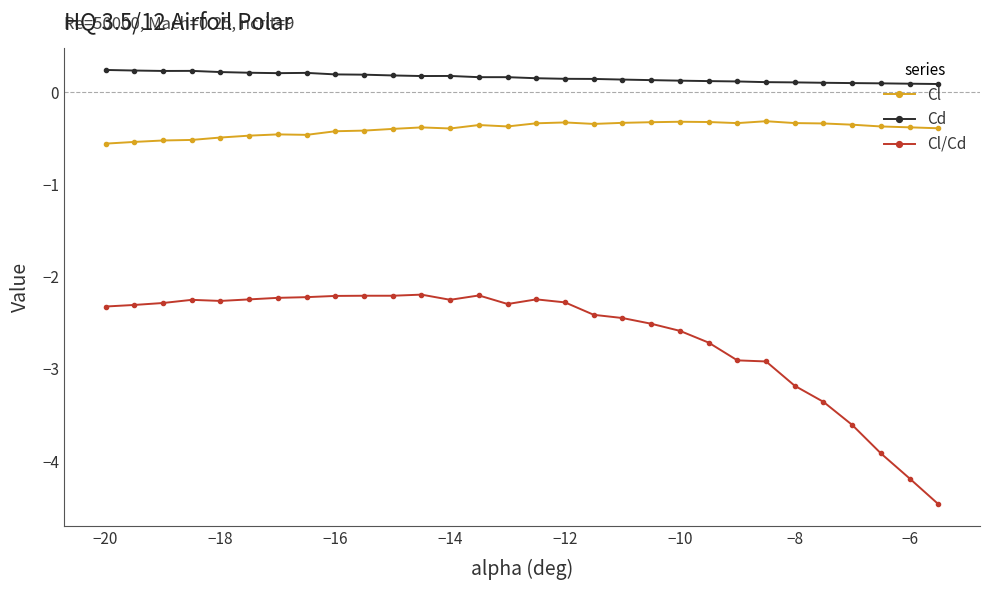

What is the lowest value of the Cl series?

-0.6